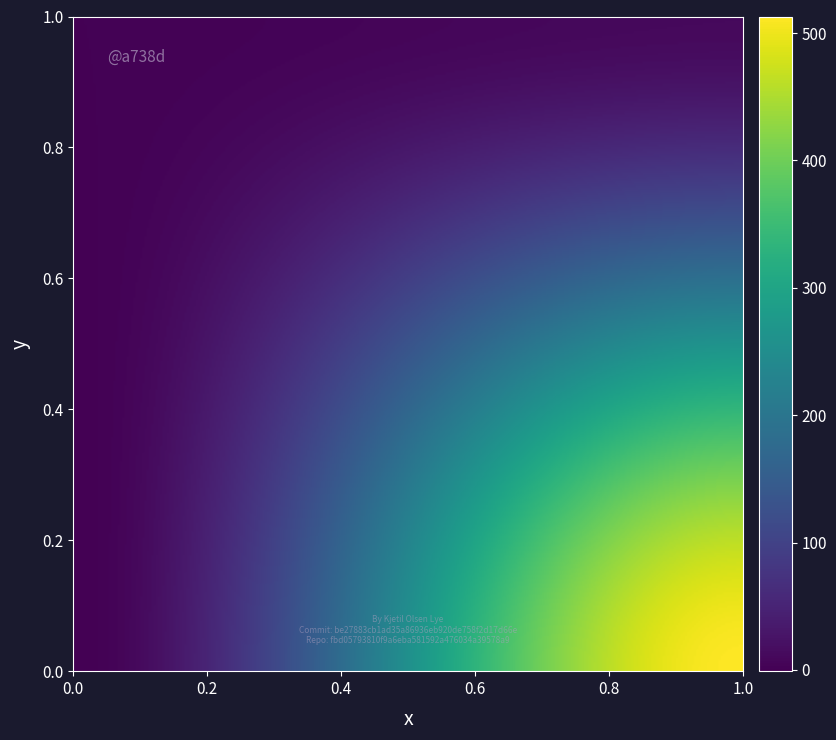

At how many categories does at least one series exceed 188?

1